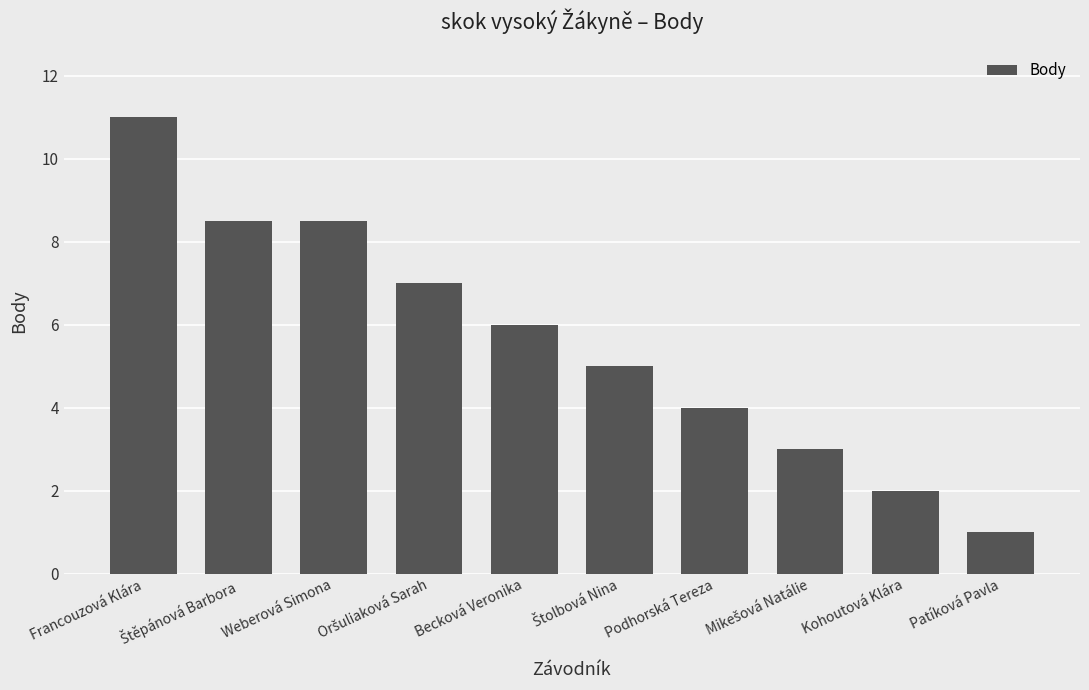

What value does the data have at Weberová Simona?

8.5